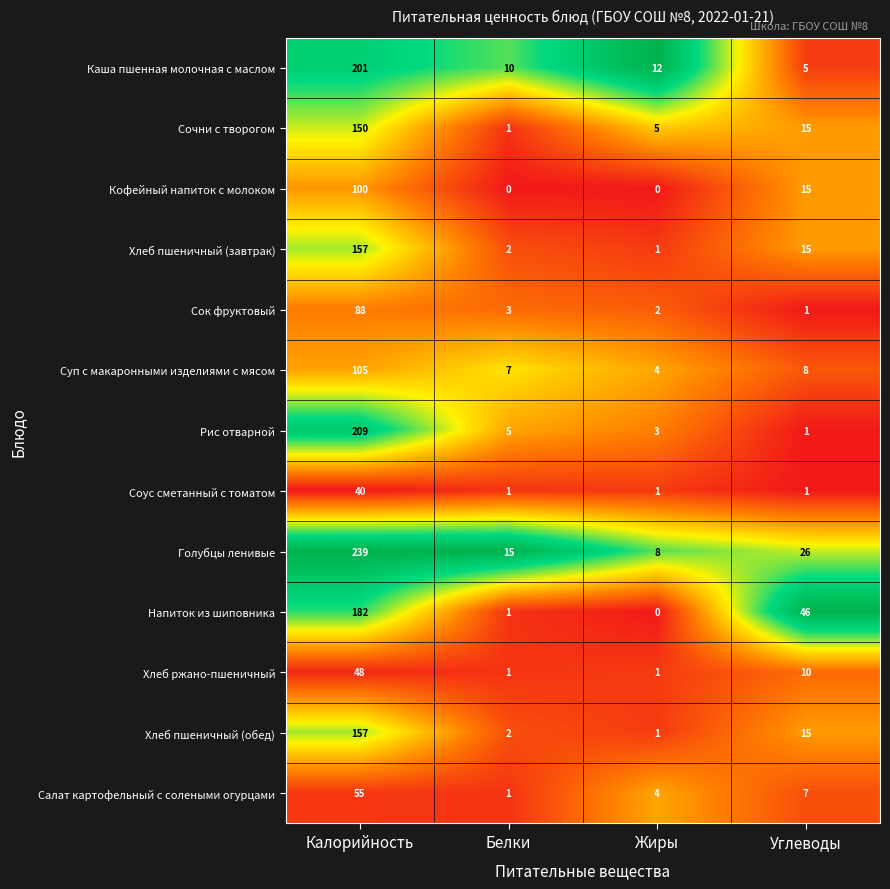

Which category has the highest value across all series?

Калорийность